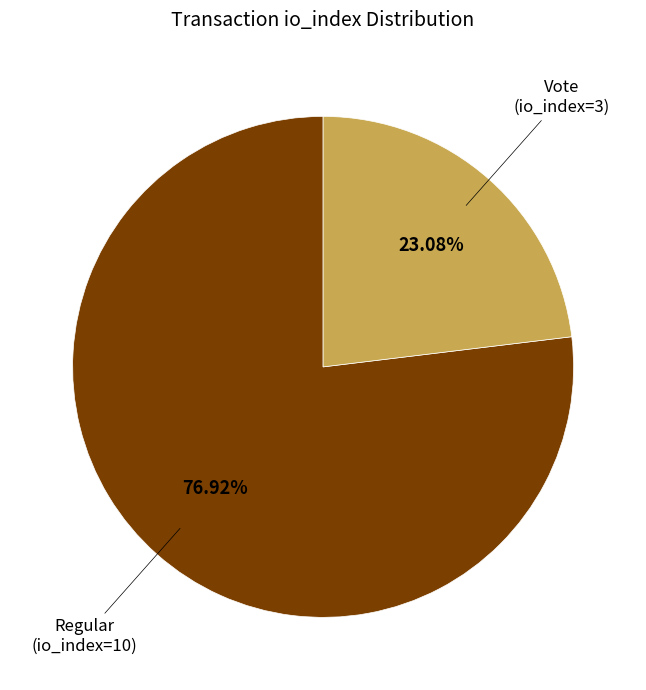

Does Vote account for over 50% of the chart?

No